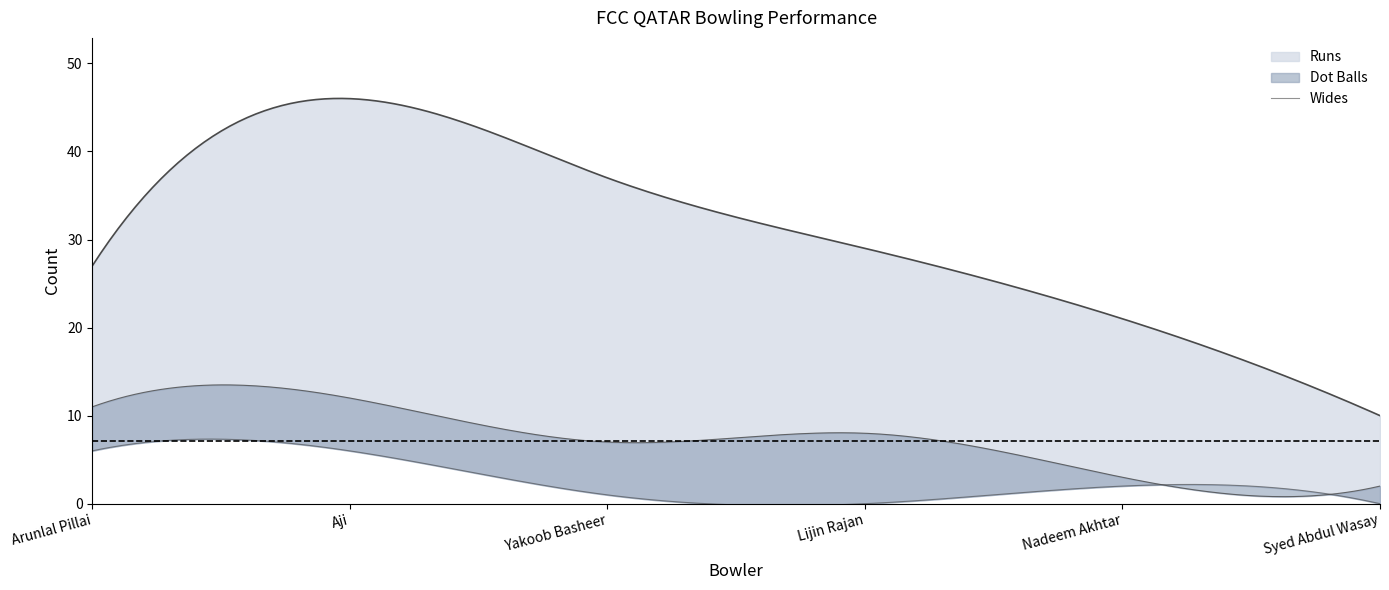

Reading left to right, transcribe all the data shown in this chart.

Runs: 27	46	37	29	21	10
Dot Balls: 11	12	7	8	3	2
Wides: 6	6	1	0	2	0